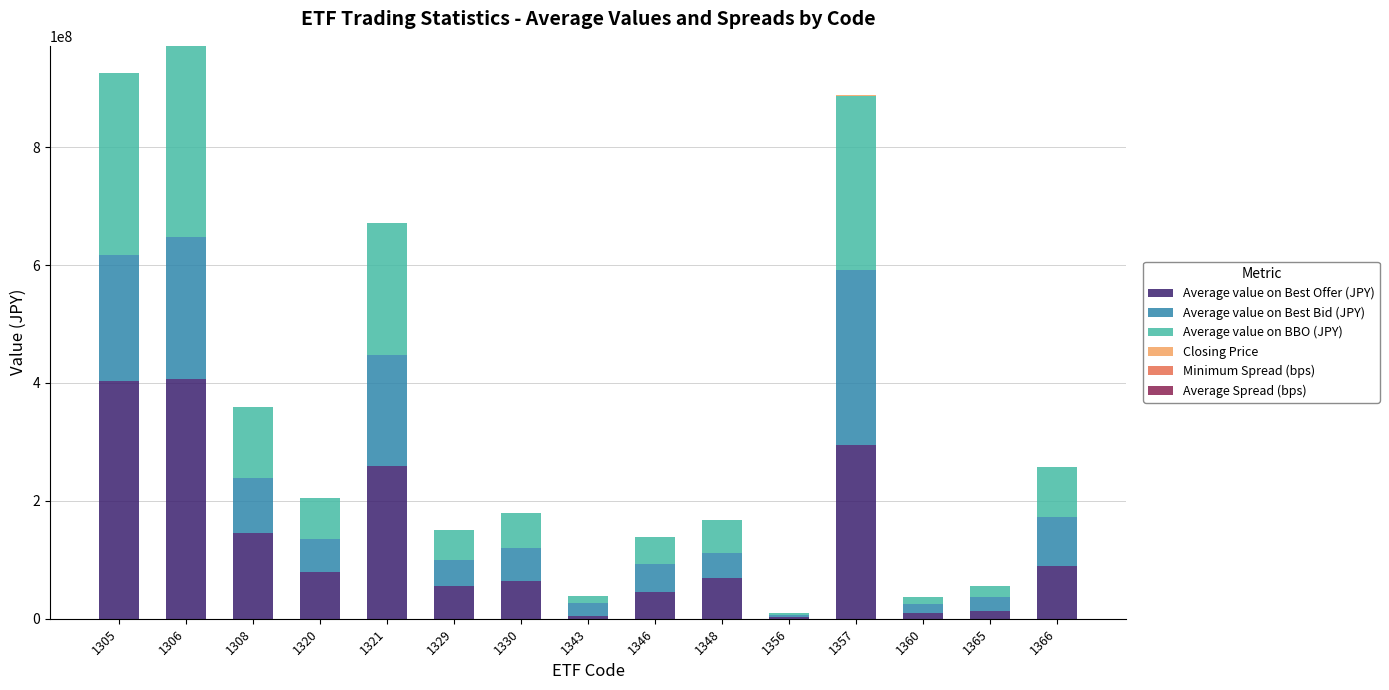

Does the chart contain stacked bars?

Yes